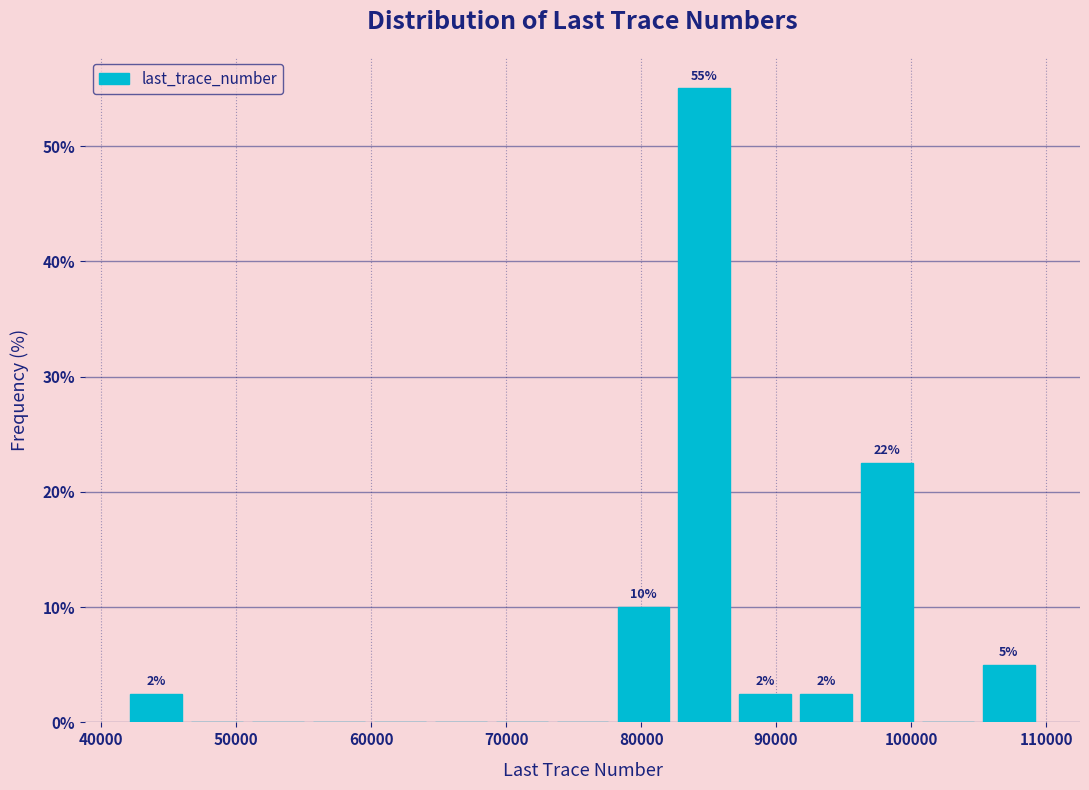

Which range on the x-axis has the tallest bar?

82000 to 87000